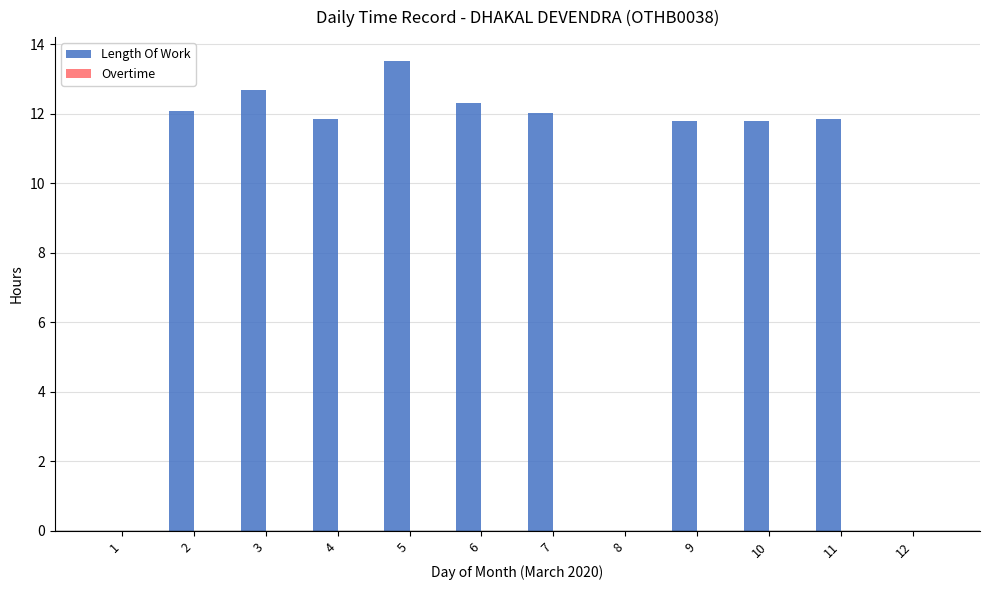

The chart shows a value of 19.9 at 7. True or false?

False